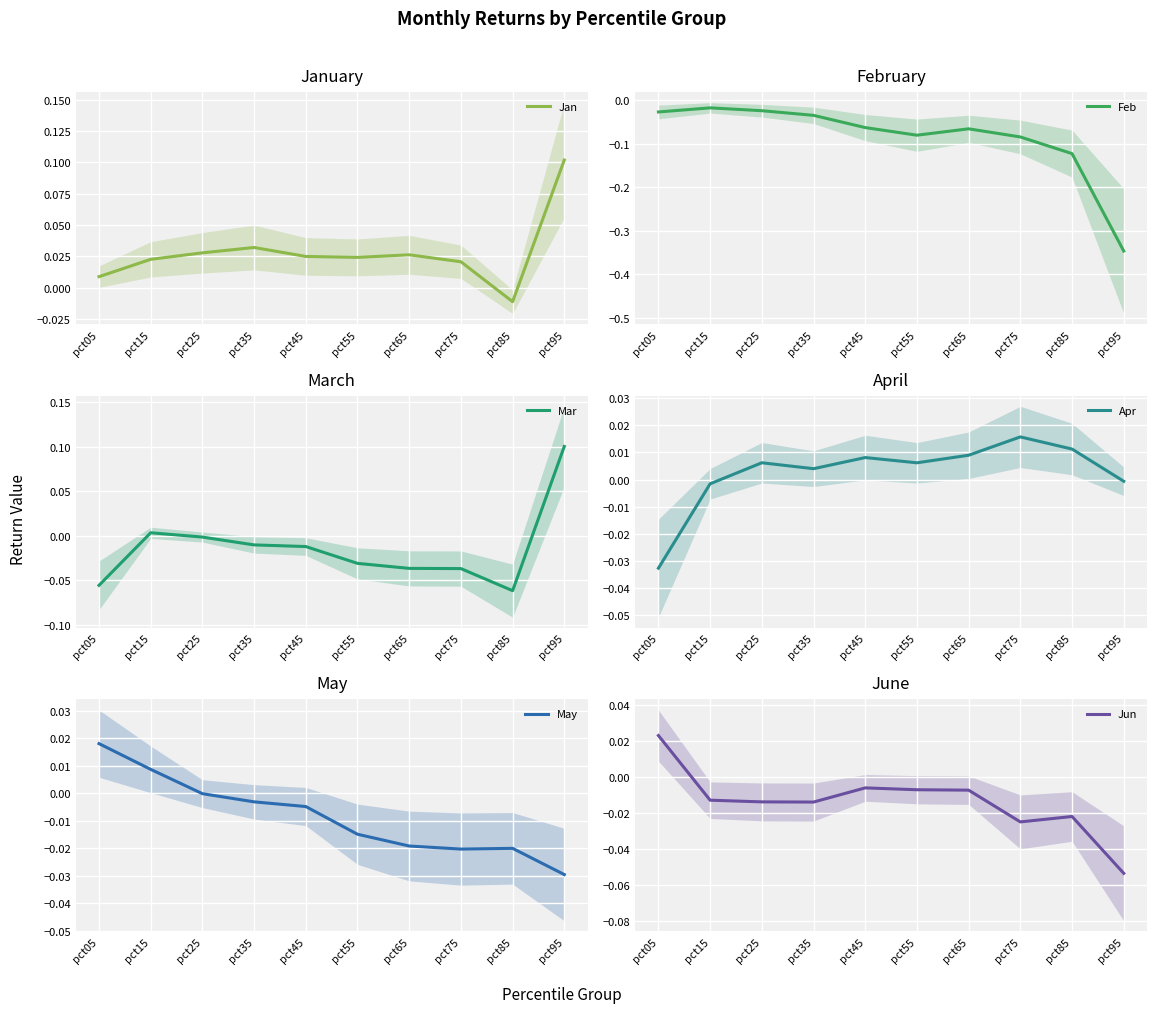

Which label corresponds to the smallest value in the chart?

pct95